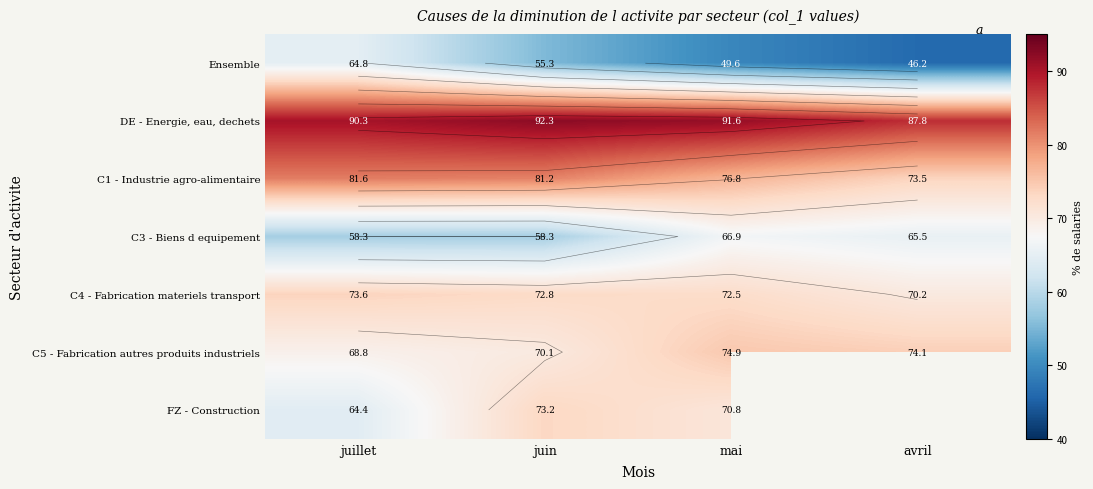

The value of DE - Energie, eau, dechets at juillet is 90.3. True or false?

True